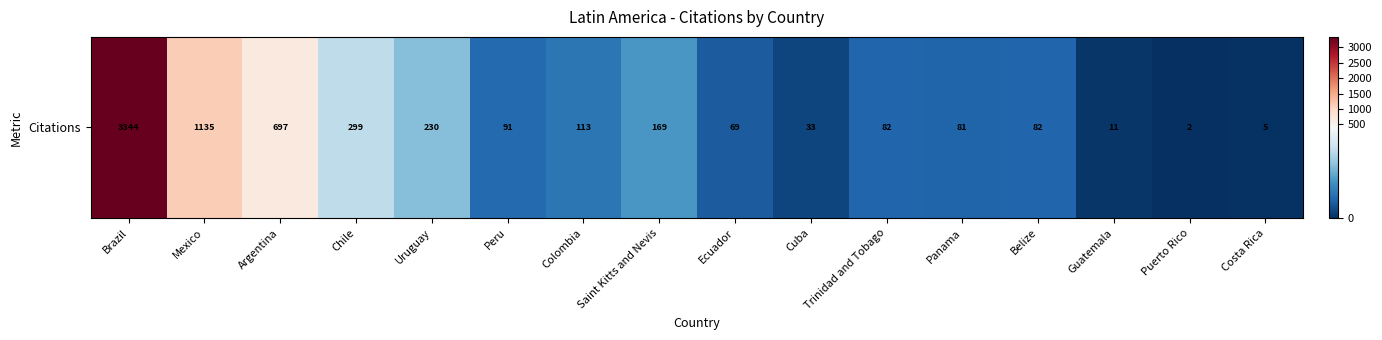

What is the minimum value shown in the chart?

2